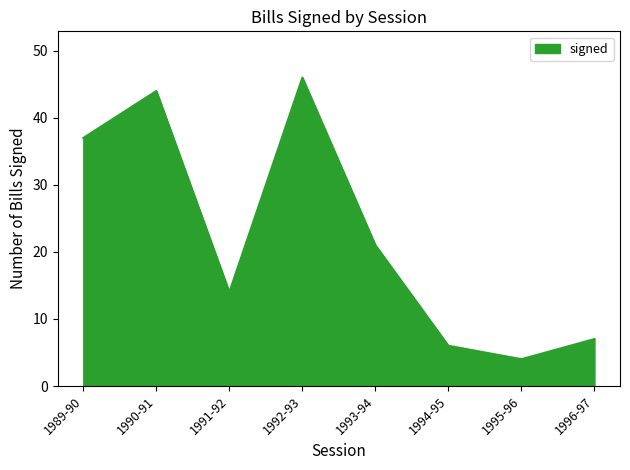

Reading right to left, what are all the values shown in this chart?

1996-97=7	1995-96=4	1994-95=6	1993-94=21	1992-93=46	1991-92=14	1990-91=44	1989-90=37